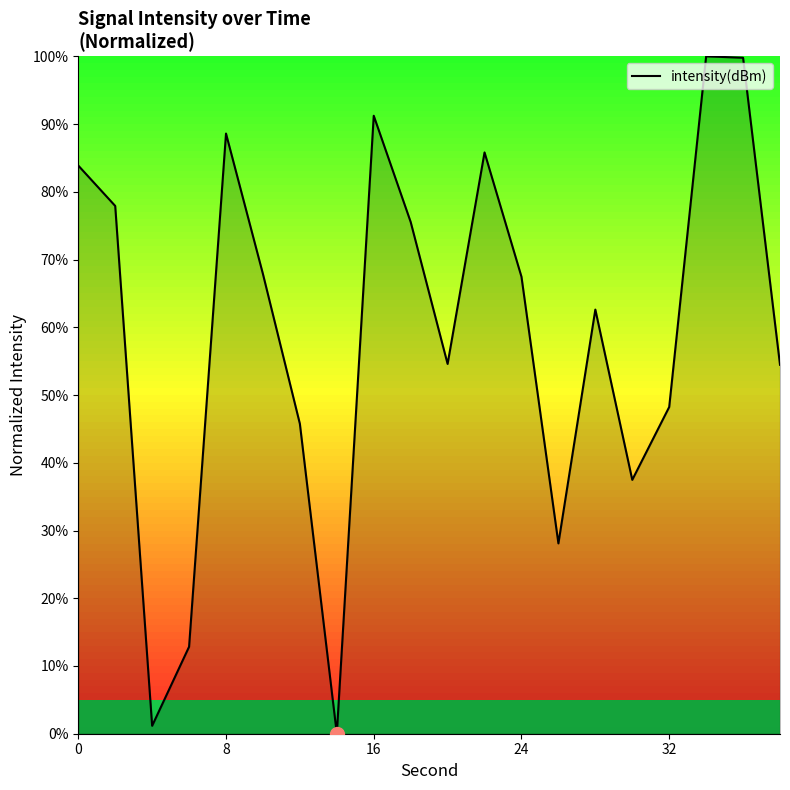

What is the average value?

59.2